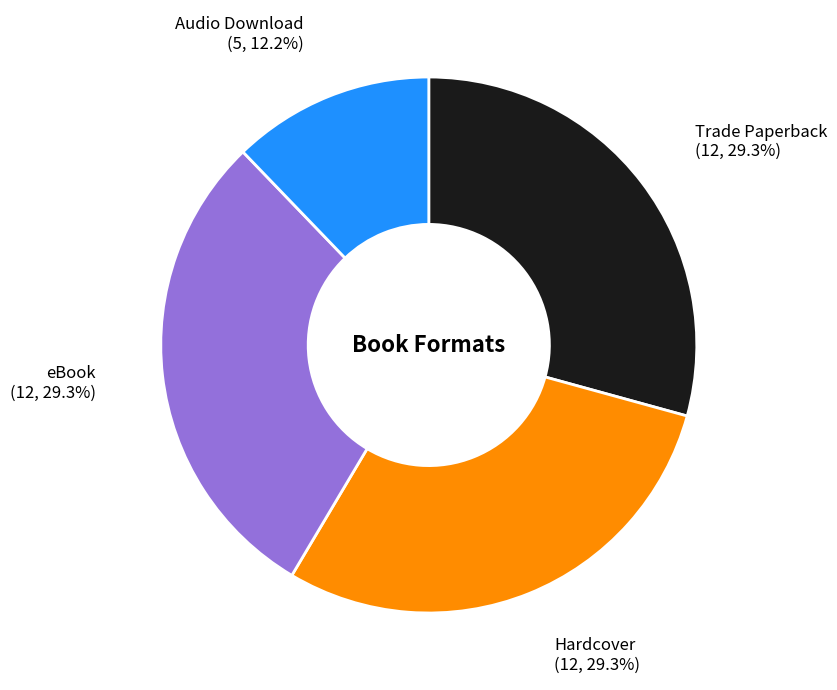

Do Hardcover and Trade Paperback together represent more than half of the pie?

Yes